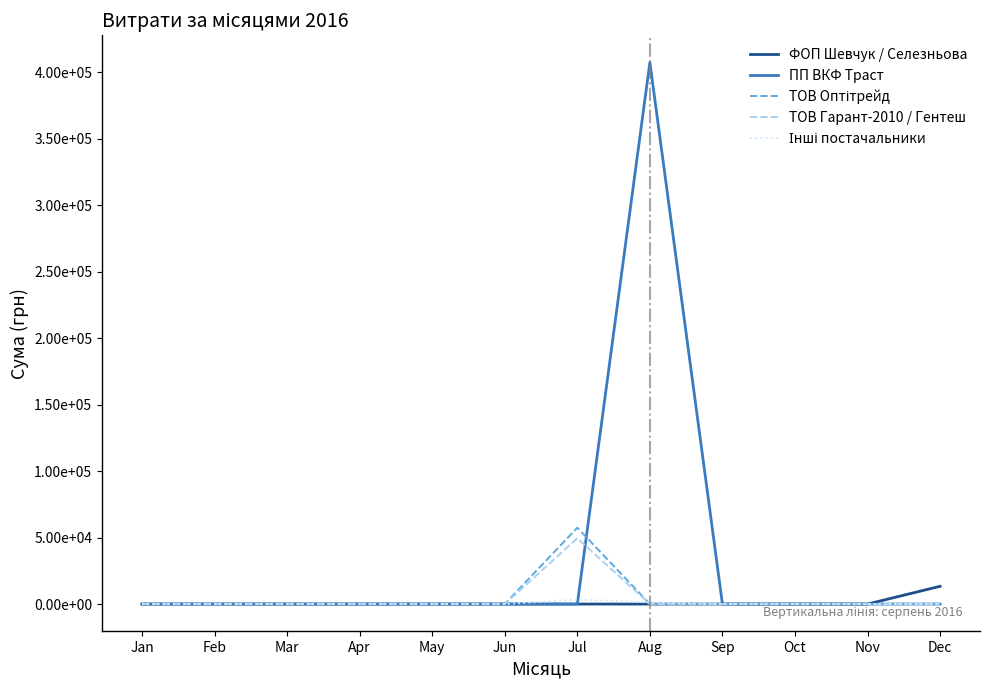

The value of ТОВ Оптітрейд at Aug is 0.0. True or false?

True